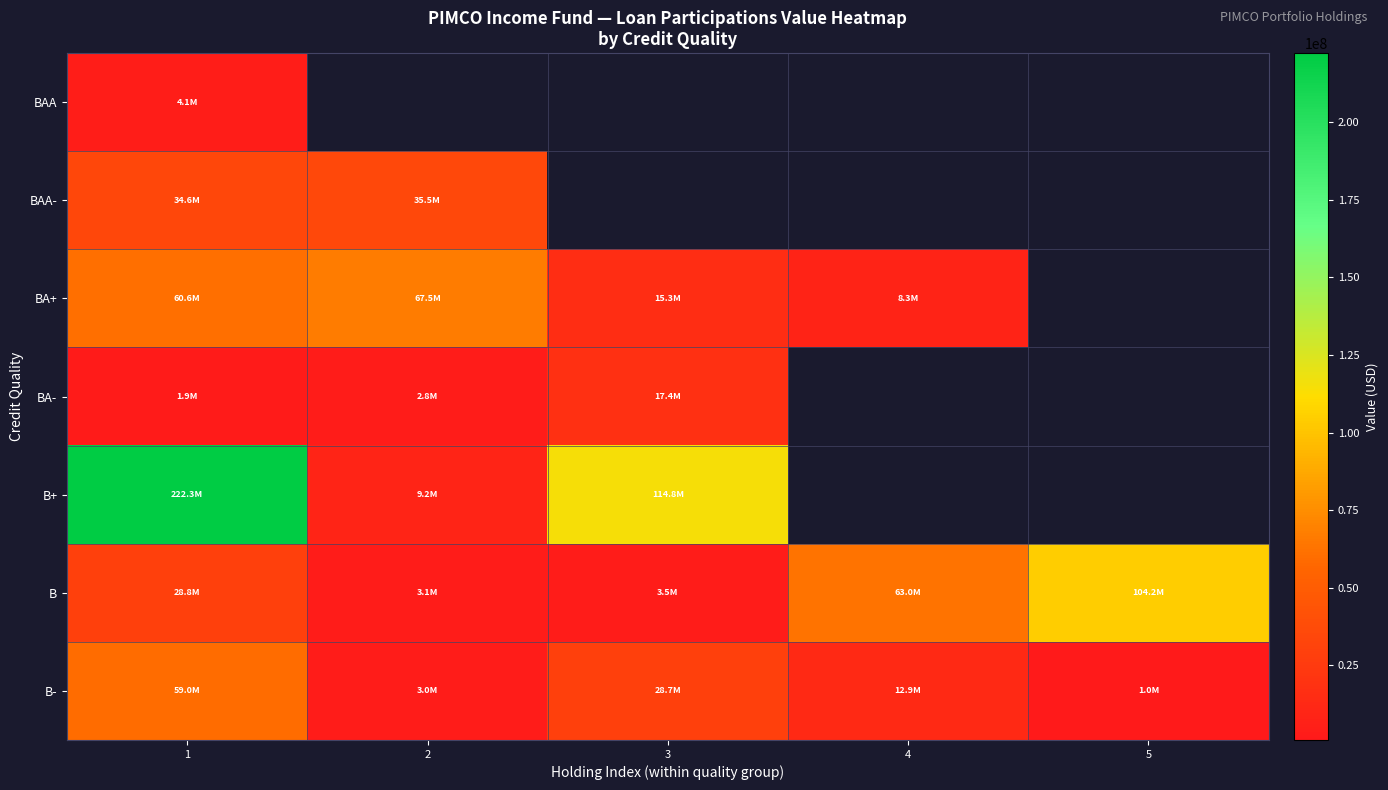

At 1, list the series in order from largest to smallest.

B+, BA+, B-, BAA-, B, BAA, BA-